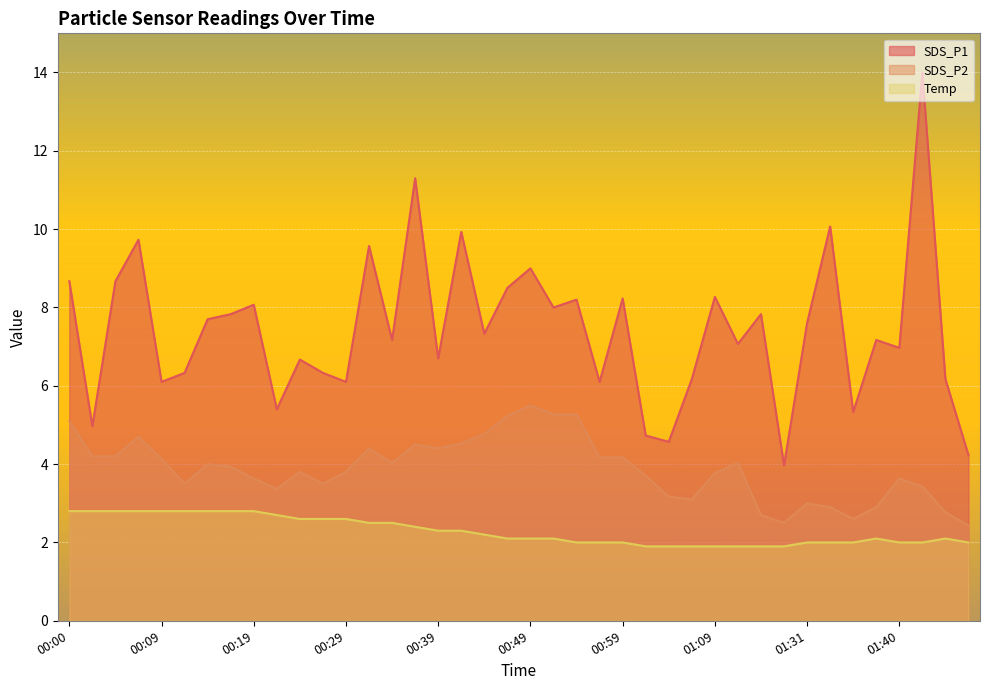

What is the difference between the maximum and minimum values in the Temp series?

0.9